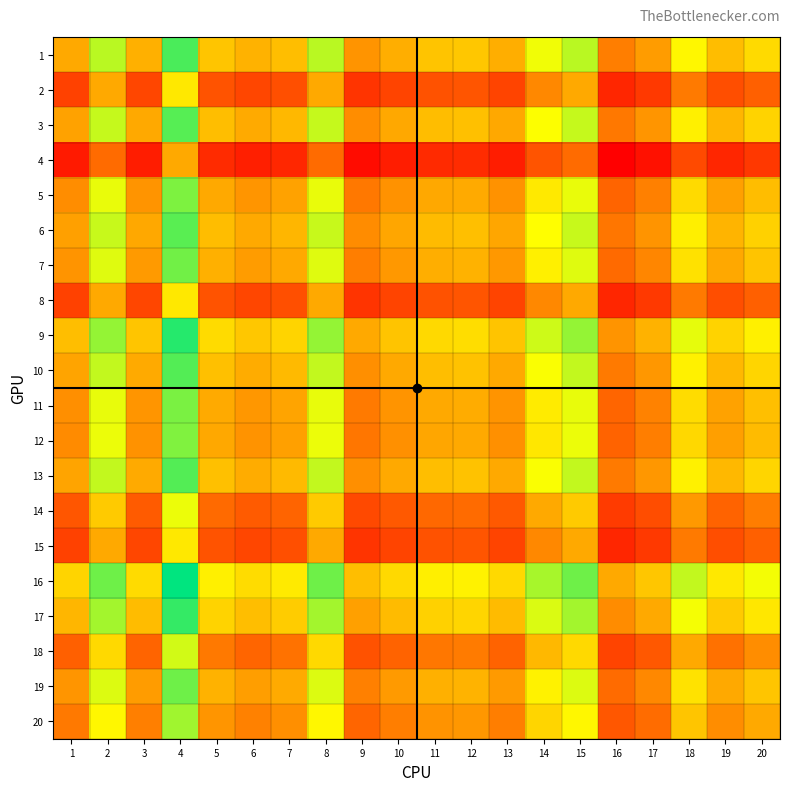

Rank the series at 16 from highest to lowest value.

16, 9, 17, 1, 10, 13, 3, 6, 19, 7, 11, 5, 12, 20, 18, 14, 2, 8, 15, 4